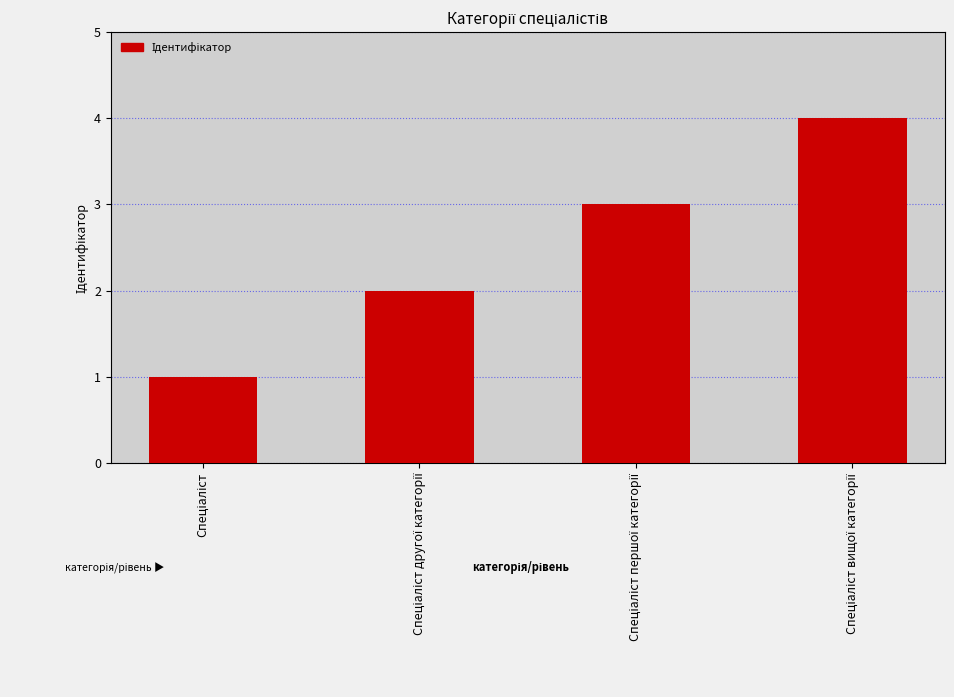

What is the greatest value displayed?

4